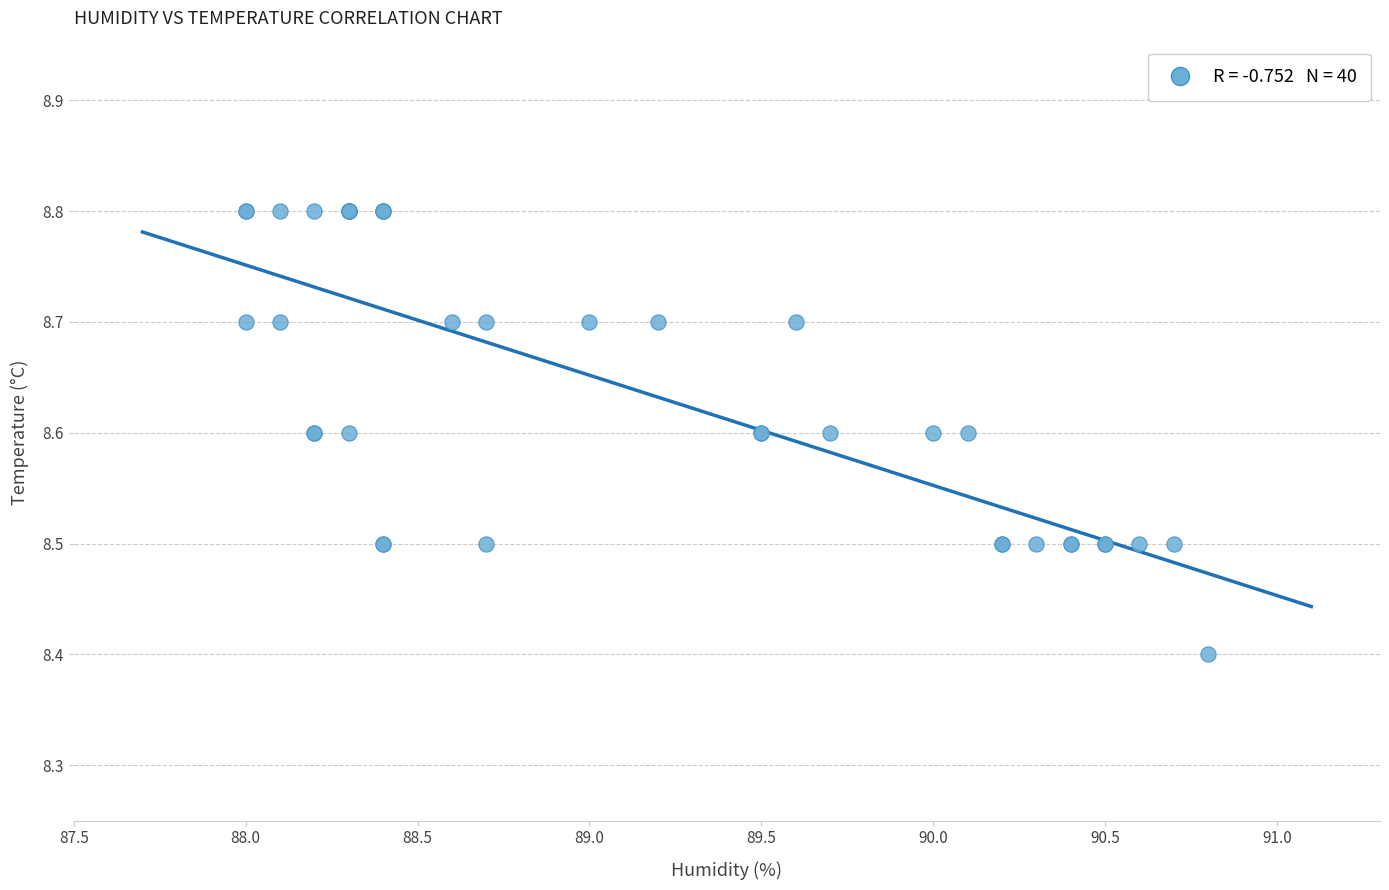

What Y value in the scatter plot is closest to 8?

8.4